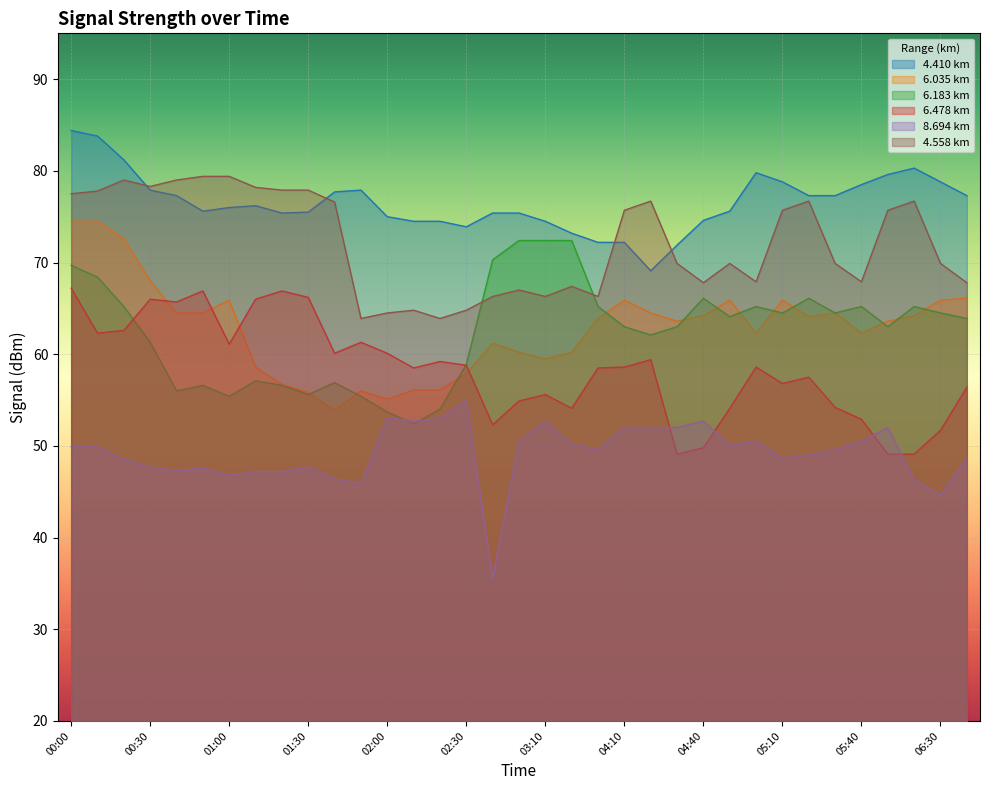

Reading left to right, what are all the values shown in this chart?

4.410: 00:00=84.4	00:10=83.8	00:20=81.2	00:30=77.9	00:40=77.3	00:50=75.6	01:00=76.0	01:10=76.2	01:20=75.4	01:30=75.5	01:40=77.7	01:50=77.9	02:00=75.0	02:10=74.5	02:20=74.5	02:30=73.9	02:50=75.4	03:00=75.4	03:10=74.5	03:20=73.2	03:30=72.2	04:10=72.2	04:20=69.1	04:30=71.9	04:40=74.6	04:50=75.6	05:00=79.8	05:10=78.8	05:20=77.3	05:30=77.3	05:40=78.5	06:10=79.6	06:20=80.3	06:30=78.8	06:40=77.3
6.035: 00:00=74.5	00:10=74.5	00:20=72.6	00:30=68.0	00:40=64.5	00:50=64.5	01:00=65.9	01:10=58.6	01:20=56.7	01:30=55.8	01:40=53.9	01:50=56.0	02:00=55.1	02:10=56.1	02:20=56.1	02:30=57.9	02:50=61.2	03:00=60.2	03:10=59.5	03:20=60.2	03:30=63.9	04:10=65.9	04:20=64.5	04:30=63.6	04:40=64.2	04:50=65.9	05:00=62.3	05:10=65.9	05:20=64.1	05:30=64.5	05:40=62.3	06:10=63.6	06:20=64.2	06:30=65.9	06:40=66.1
6.183: 00:00=69.7	00:10=68.4	00:20=65.2	00:30=61.3	00:40=56.0	00:50=56.6	01:00=55.4	01:10=57.1	01:20=56.6	01:30=55.6	01:40=56.9	01:50=55.4	02:00=53.7	02:10=52.4	02:20=54.0	02:30=58.9	02:50=70.3	03:00=72.4	03:10=72.4	03:20=72.4	03:30=65.2	04:10=63.0	04:20=62.1	04:30=63.0	04:40=66.1	04:50=64.1	05:00=65.2	05:10=64.5	05:20=66.1	05:30=64.5	05:40=65.2	06:10=63.0	06:20=65.2	06:30=64.5	06:40=63.9
6.478: 00:00=67.2	00:10=62.3	00:20=62.6	00:30=66.0	00:40=65.7	00:50=66.9	01:00=61.1	01:10=66.0	01:20=66.9	01:30=66.2	01:40=60.1	01:50=61.3	02:00=60.1	02:10=58.5	02:20=59.2	02:30=58.8	02:50=52.3	03:00=54.9	03:10=55.6	03:20=54.1	03:30=58.5	04:10=58.6	04:20=59.4	04:30=49.1	04:40=49.8	04:50=54.1	05:00=58.6	05:10=56.8	05:20=57.5	05:30=54.2	05:40=52.9	06:10=49.1	06:20=49.1	06:30=51.7	06:40=56.4
8.694: 00:00=49.9	00:10=49.9	00:20=48.5	00:30=47.7	00:40=47.3	00:50=47.6	01:00=46.8	01:10=47.2	01:20=47.2	01:30=47.7	01:40=46.4	01:50=45.9	02:00=53.1	02:10=52.7	02:20=53.0	02:30=54.9	02:50=35.6	03:00=50.5	03:10=52.7	03:20=50.2	03:30=49.6	04:10=52.0	04:20=52.0	04:30=52.0	04:40=52.7	04:50=50.1	05:00=50.5	05:10=48.7	05:20=49.0	05:30=49.6	05:40=50.5	06:10=52.0	06:20=46.3	06:30=44.6	06:40=48.7
4.558: 00:00=77.5	00:10=77.8	00:20=79.0	00:30=78.3	00:40=79.0	00:50=79.4	01:00=79.4	01:10=78.2	01:20=77.9	01:30=77.9	01:40=76.6	01:50=63.9	02:00=64.5	02:10=64.8	02:20=63.9	02:30=64.8	02:50=66.3	03:00=67.0	03:10=66.3	03:20=67.4	03:30=66.3	04:10=75.7	04:20=76.7	04:30=69.9	04:40=67.8	04:50=69.9	05:00=67.9	05:10=75.7	05:20=76.7	05:30=69.9	05:40=67.9	06:10=75.7	06:20=76.7	06:30=69.9	06:40=67.8